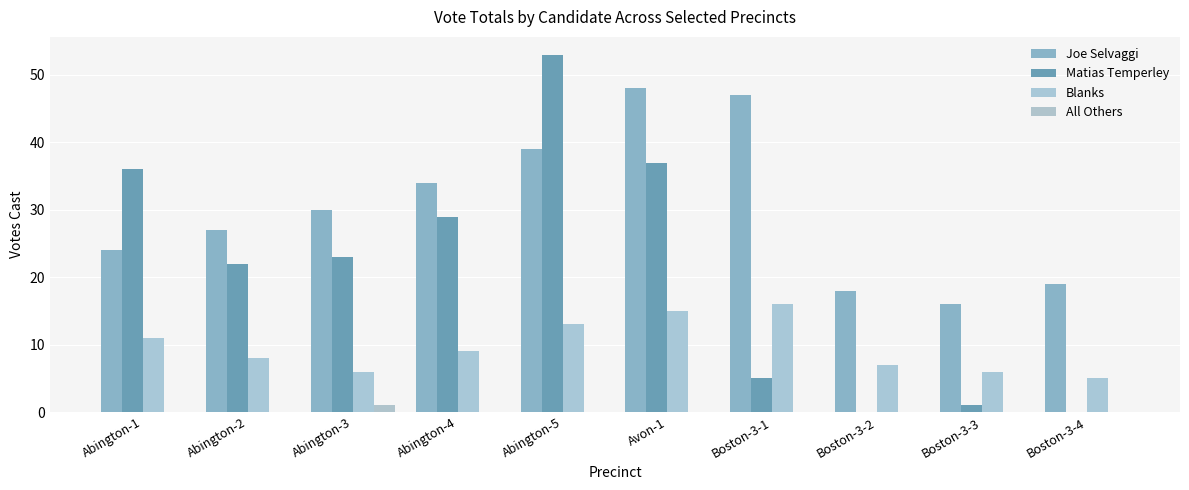

Does the chart contain stacked bars?

No